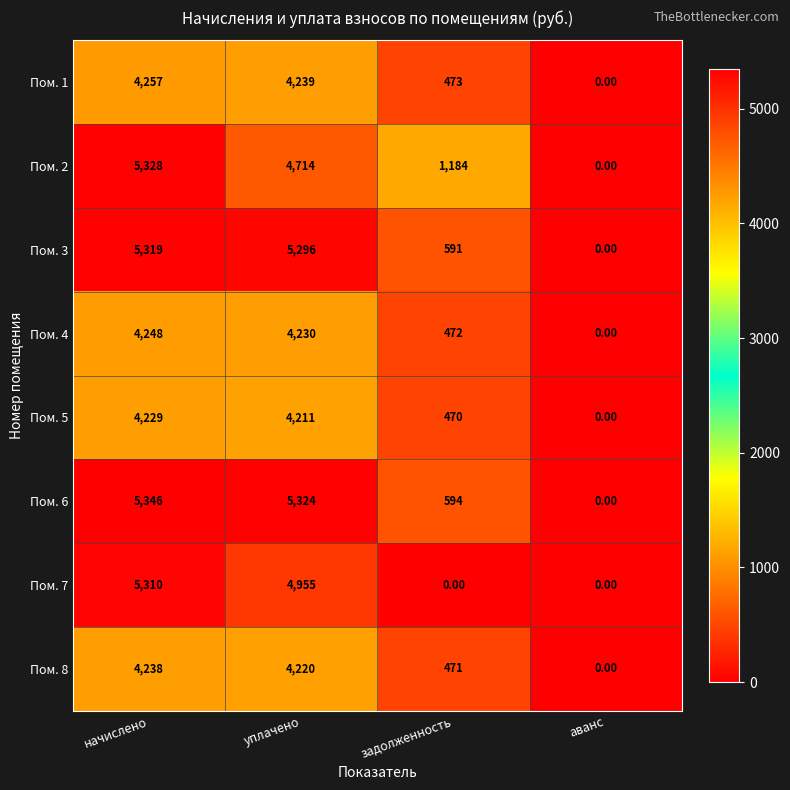

What is the difference between the second highest and minimum values in the Пом. 1 series?

4239